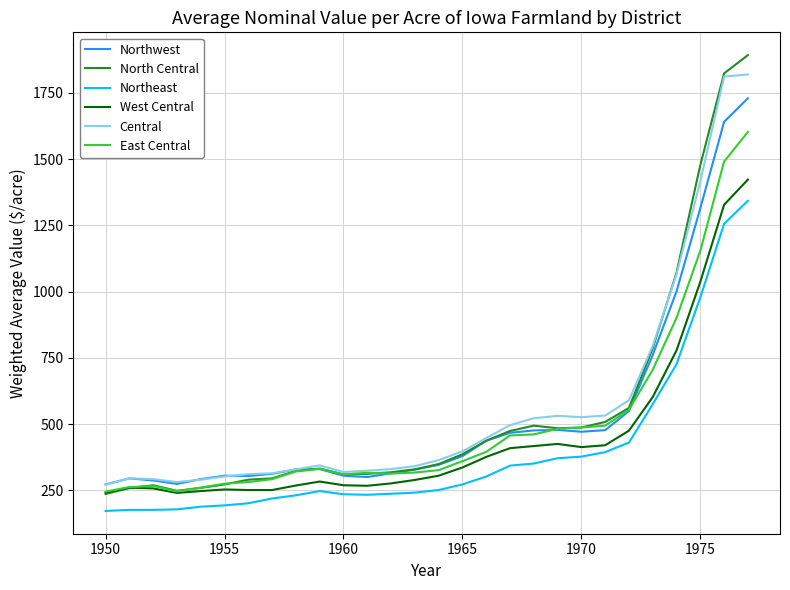

True or false: Northeast and Northwest cross at least once.

False